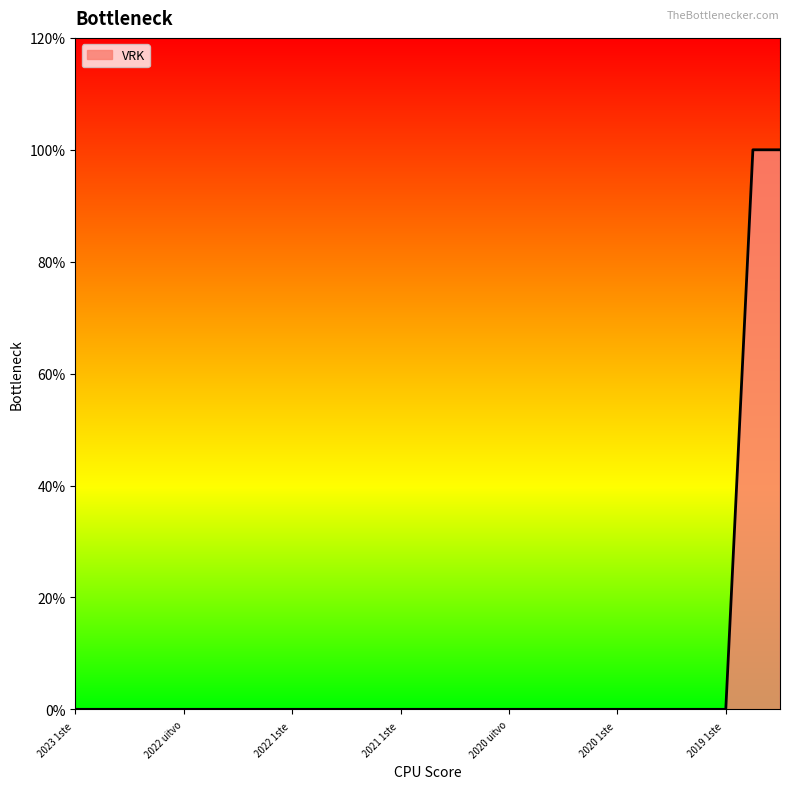

Is this an area chart (filled region under the line)?

Yes